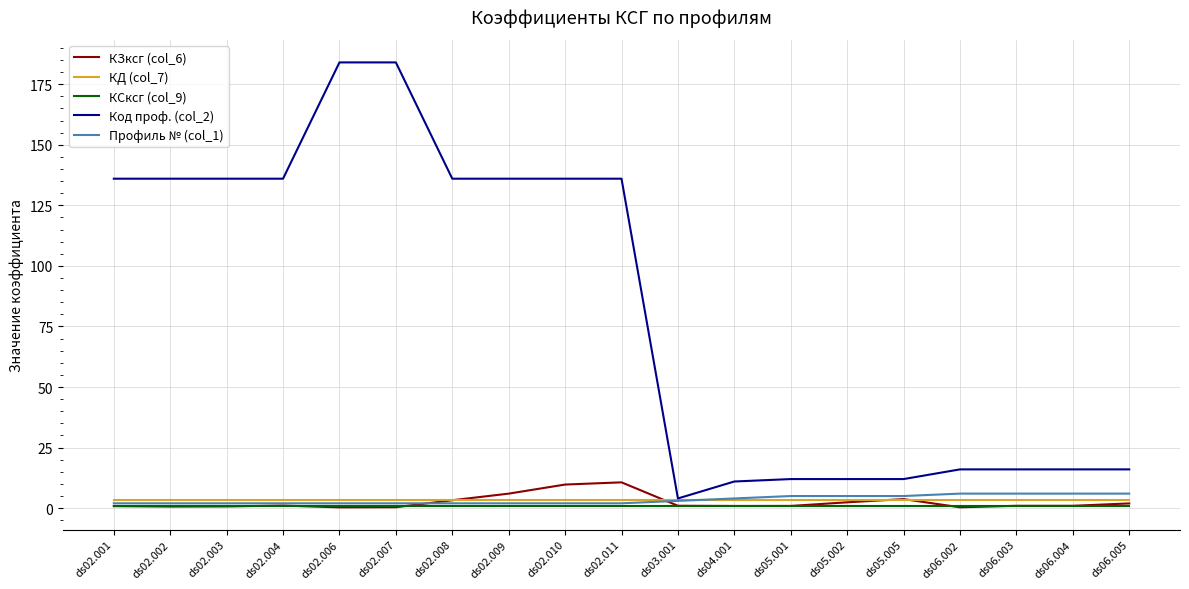

List the series in order of their peak value, lowest first.

КСксг (col_9), КД (col_7), Профиль № (col_1), КЗксг (col_6), Код проф. (col_2)